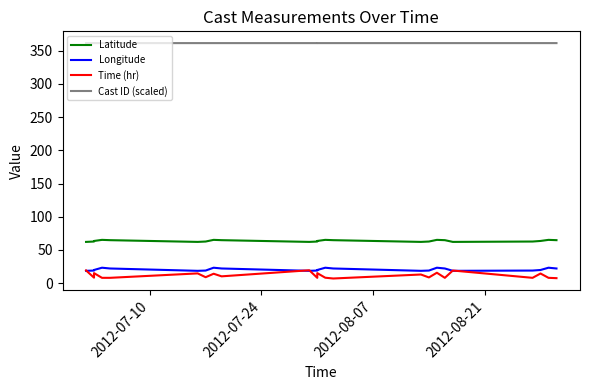

True or false: Latitude has a value of 13.7 at 2012-07-10.

False